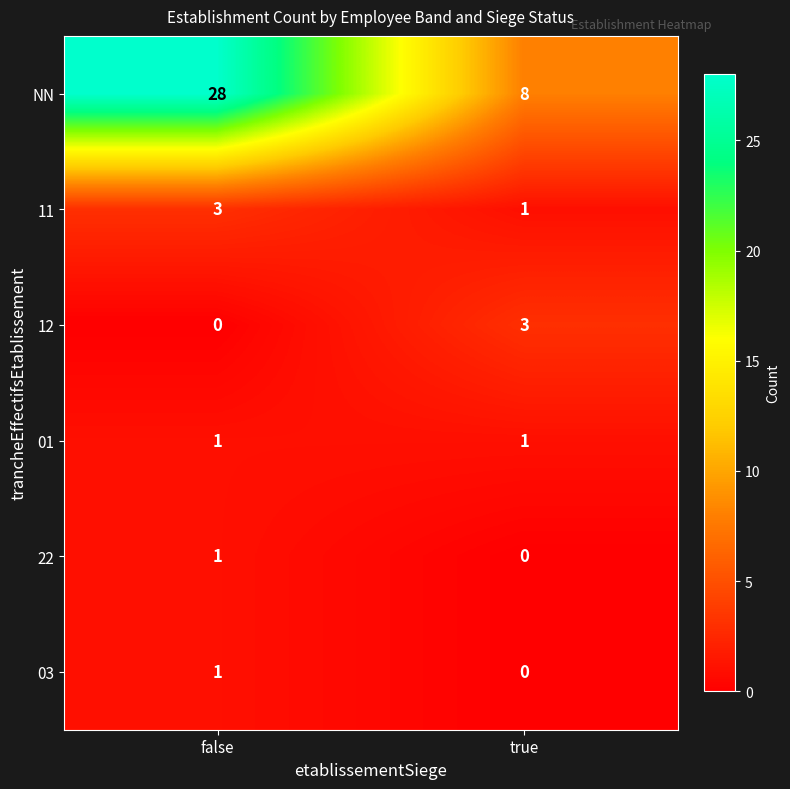

Reading left to right, what are all the values shown in this chart?

NN: false=28	true=8
11: false=3	true=1
12: false=0	true=3
01: false=1	true=1
22: false=1	true=0
03: false=1	true=0